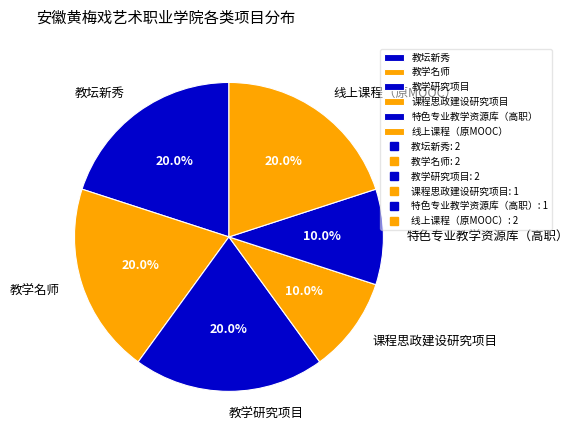

What is the ratio of the value at 课程思政建设研究项目 to the value at 线上课程（原MOOC）?

0.5